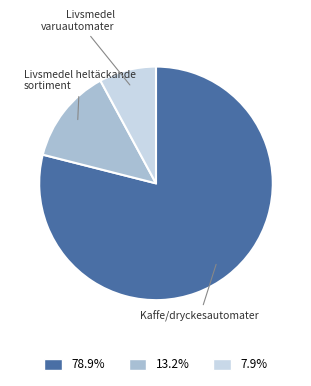

Combined, do Livsmedel varuautomater and Livsmedel heltäckande sortiment account for over 50%?

No